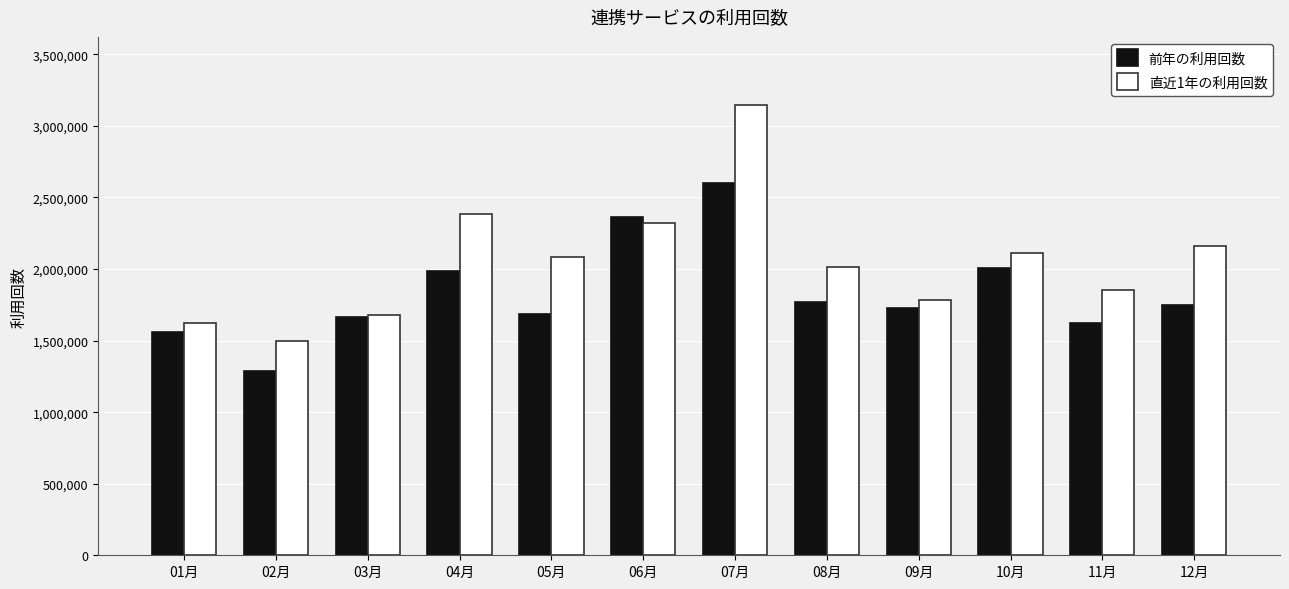

At which category is the sum across all series the highest?

07月